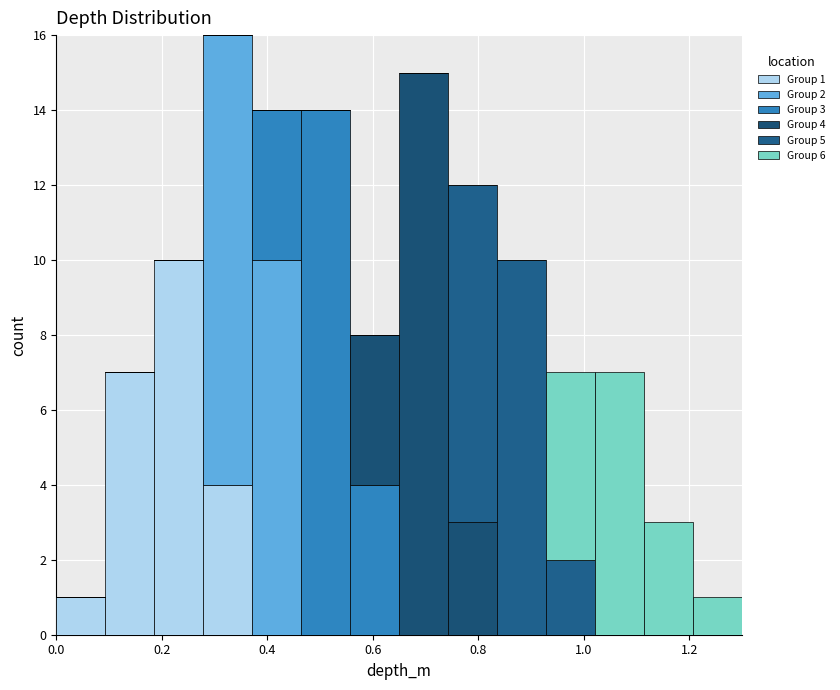

Which range on the x-axis has the tallest stacked bar (by total height)?

0.28 to 0.38